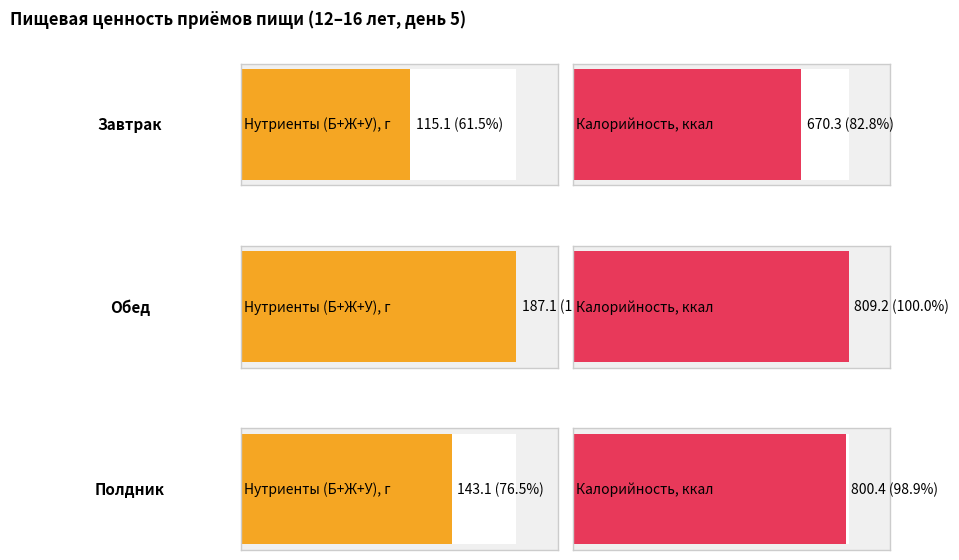

Does the chart contain stacked bars?

No